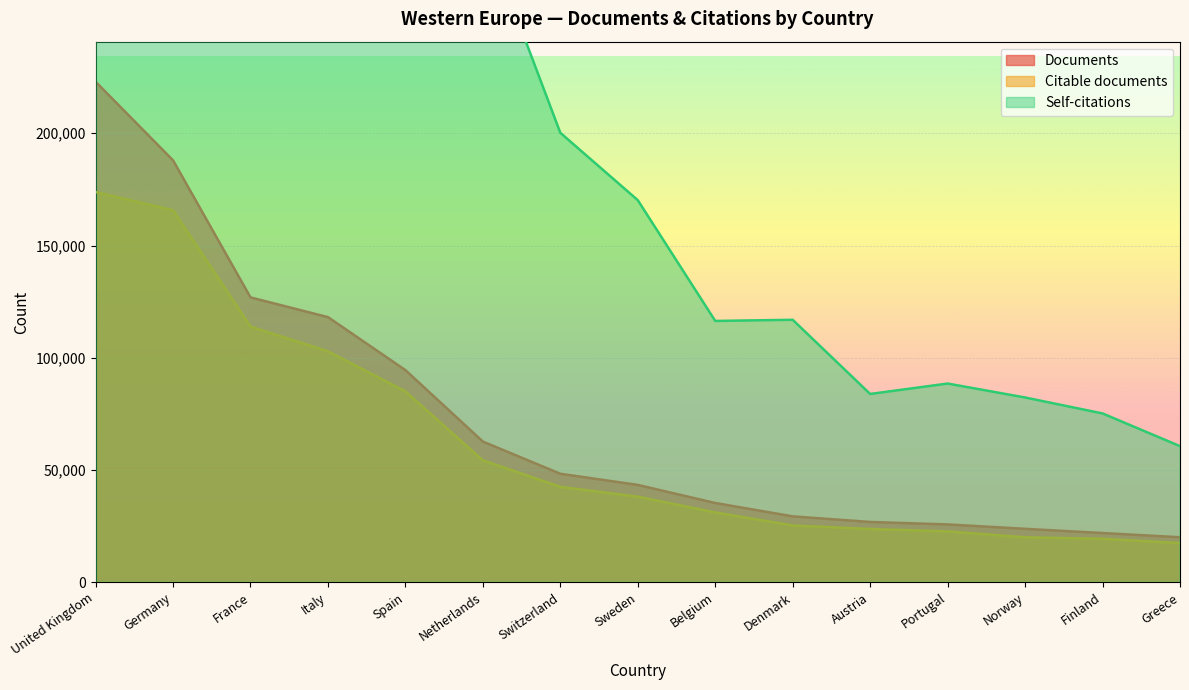

What is the difference between the maximum and minimum values in the Documents series?

202865